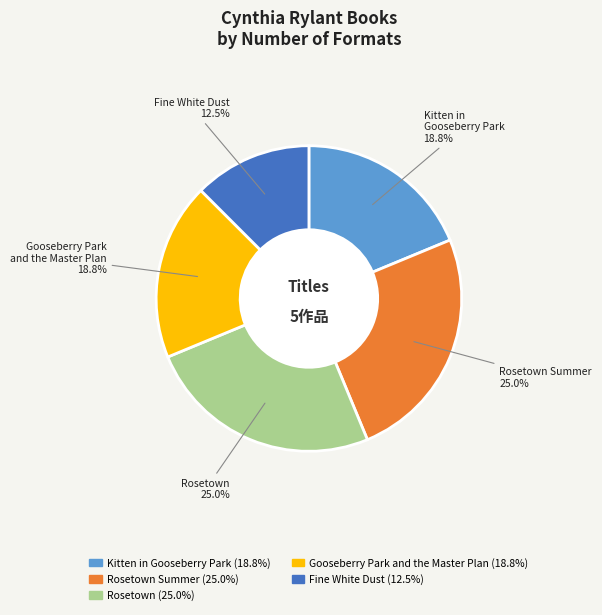

Does any single category account for the majority?

No